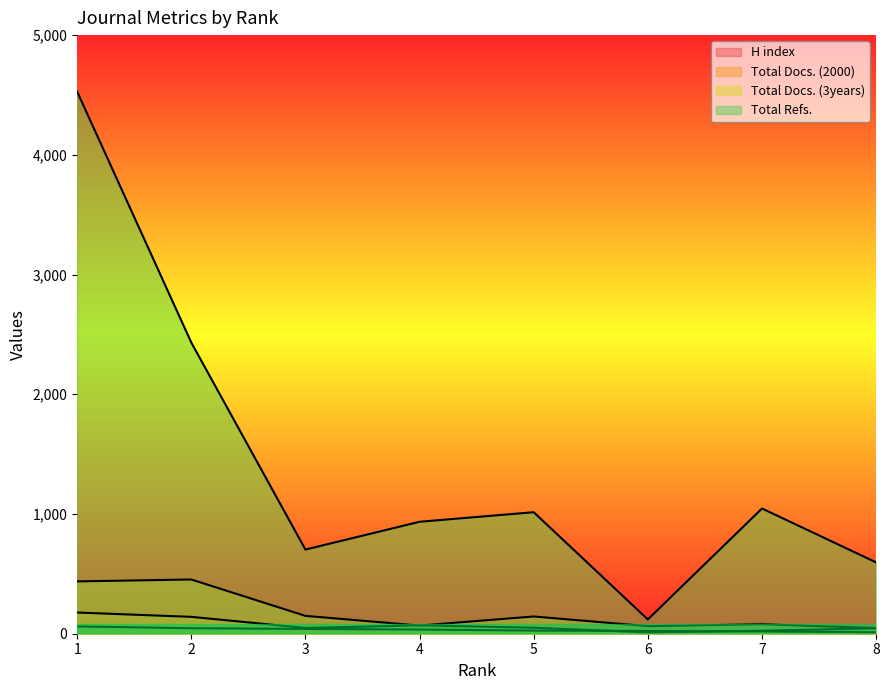

The Total Refs. series shows 406 at 8. True or false?

False